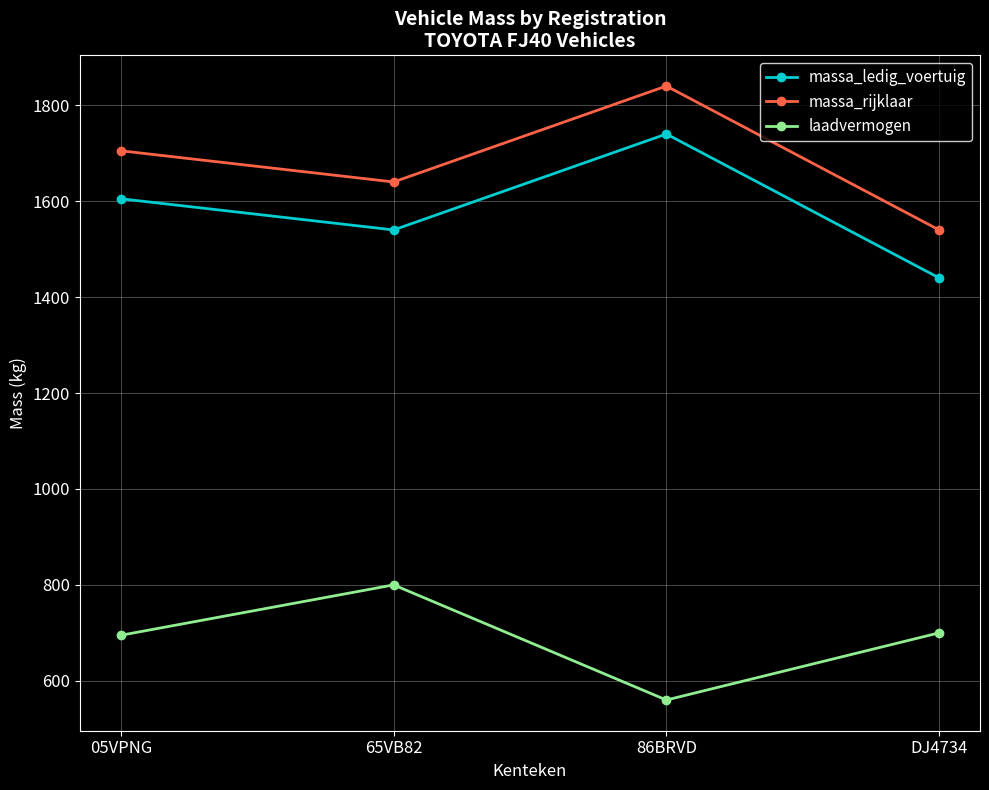

How many series are shown in this chart?

3